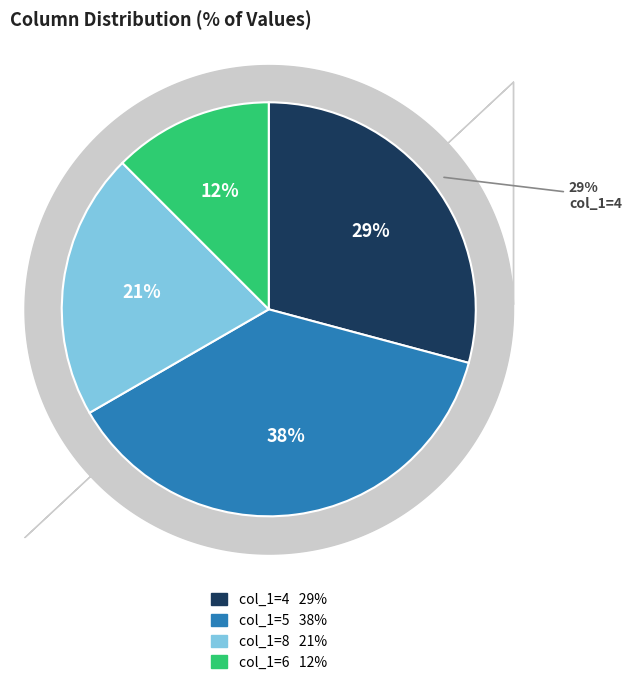

Count the number of slices in the pie.

9